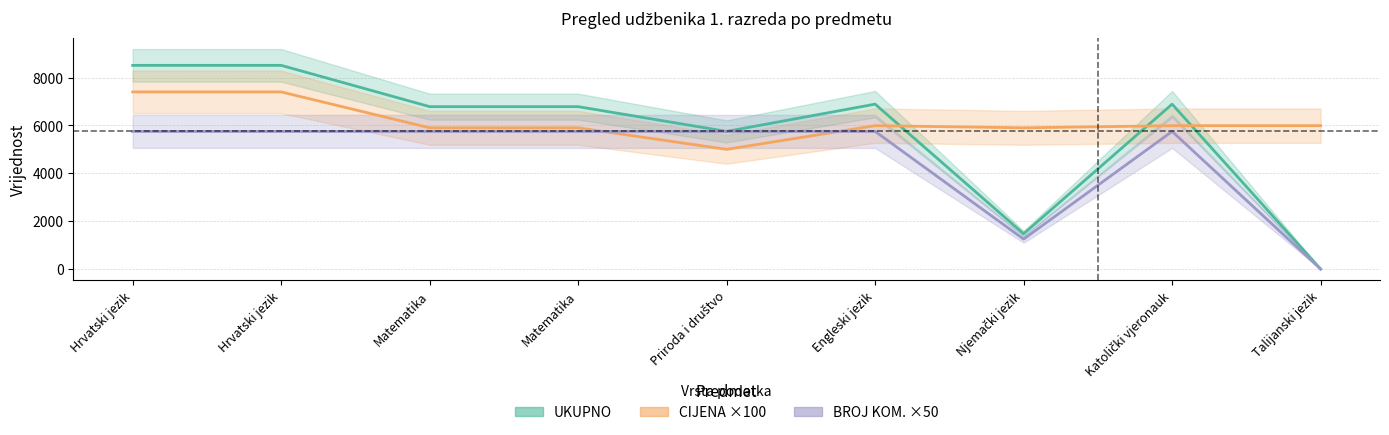

Reading right to left, what are all the values shown in this chart?

UKUPNO: 0.0	6888.5	1475.0	6889.6	5750.0	6785.0	6785.0	8510.0	8510.0
CIJENA ×100: 5991.0	5990.0	5900.0	5991.0	5000.0	5900.0	5900.0	7400.0	7400.0
BROJ KOM. ×50: 0.0	5750.0	1250.0	5750.0	5750.0	5750.0	5750.0	5750.0	5750.0